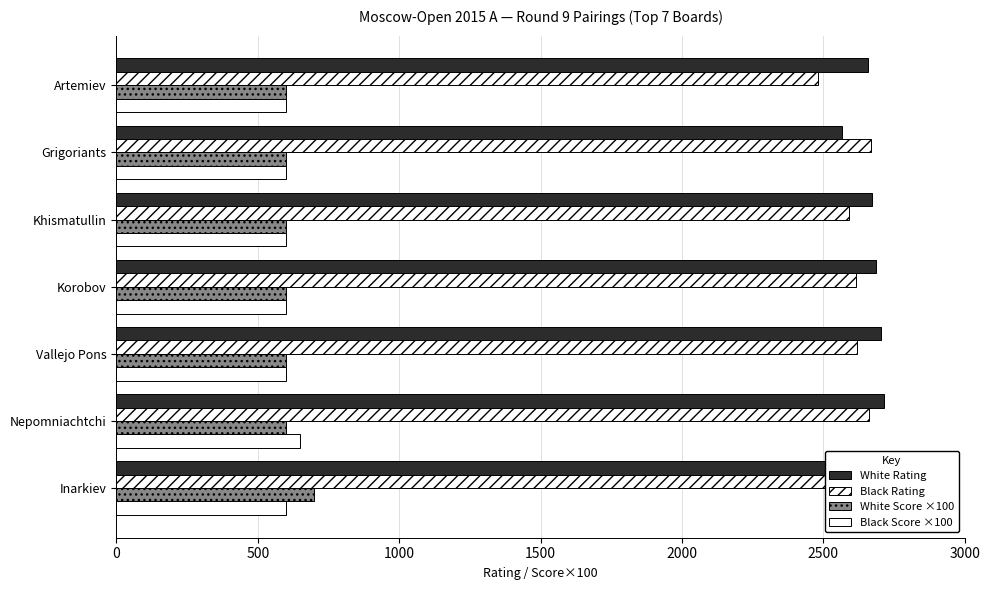

What is the value of the Black Rating bar at the 3rd from the left?

2620